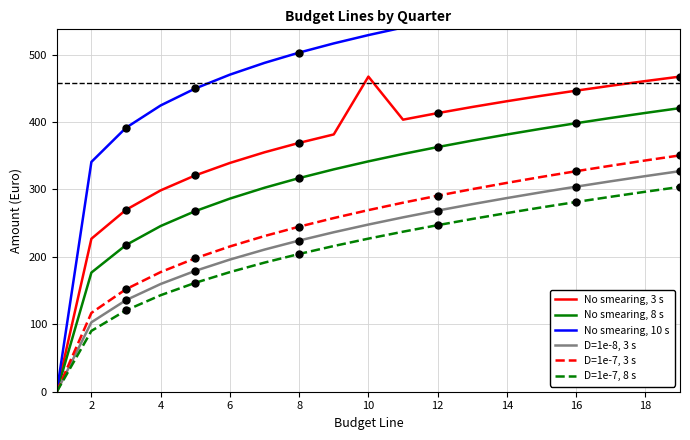

Is the value of D=1e-8, 3 s at 4 greater than the value of No smearing, 3 s at 8?

No